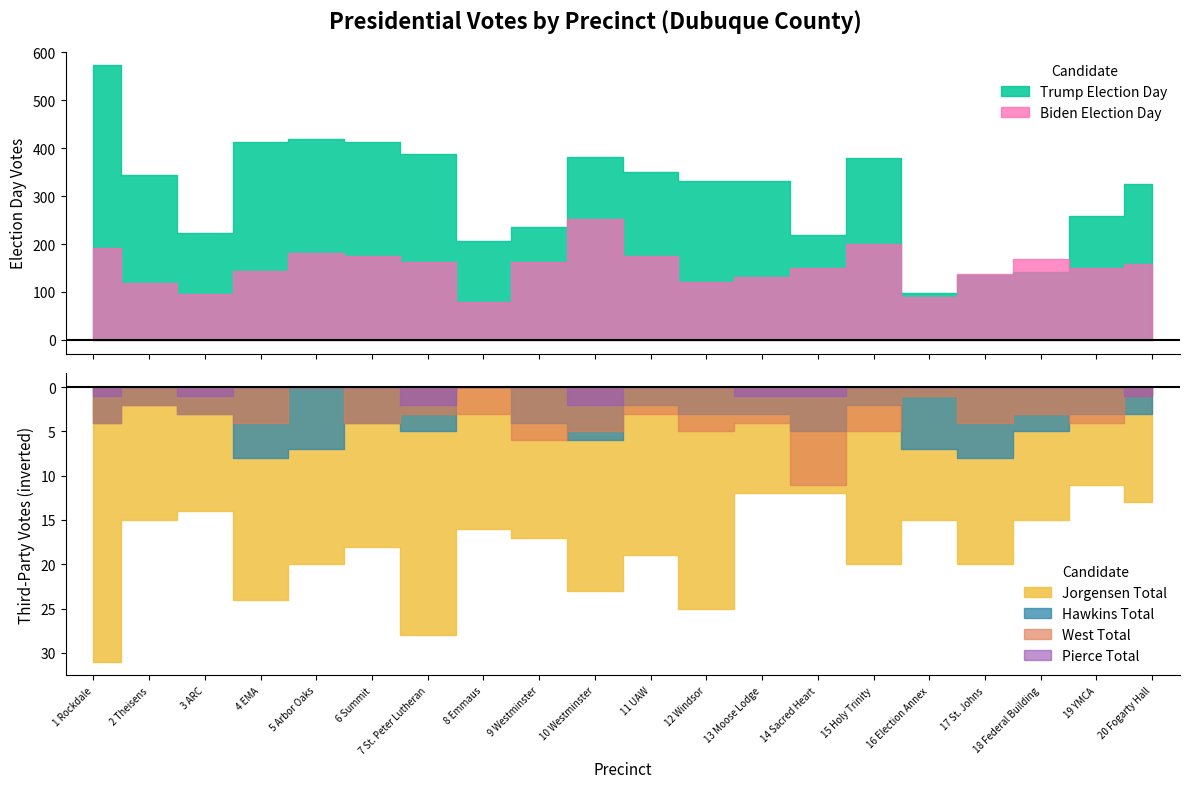

What is the value of the Hawkins Total point at the 17th from the left?

8